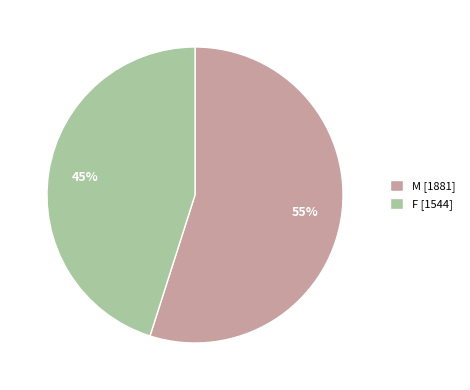

Is the sum of M [1881] and F [1544] greater than half?

Yes